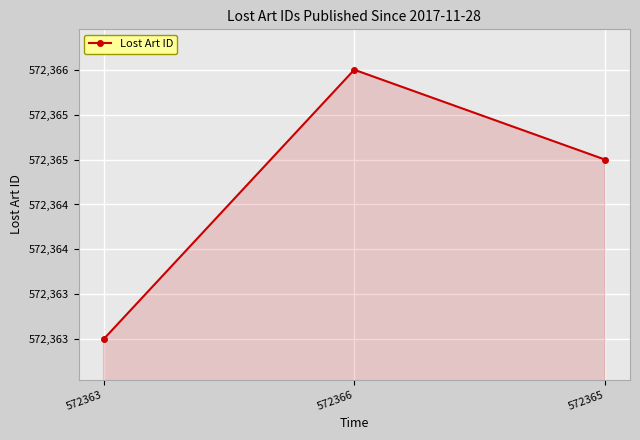

Does the chart display data point markers on the line(s)?

Yes